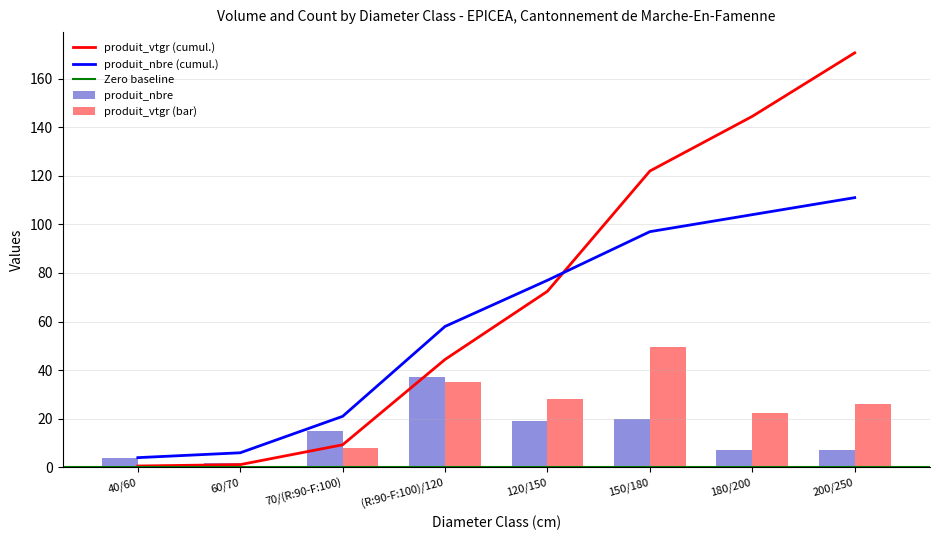

Are the bars horizontal?

No